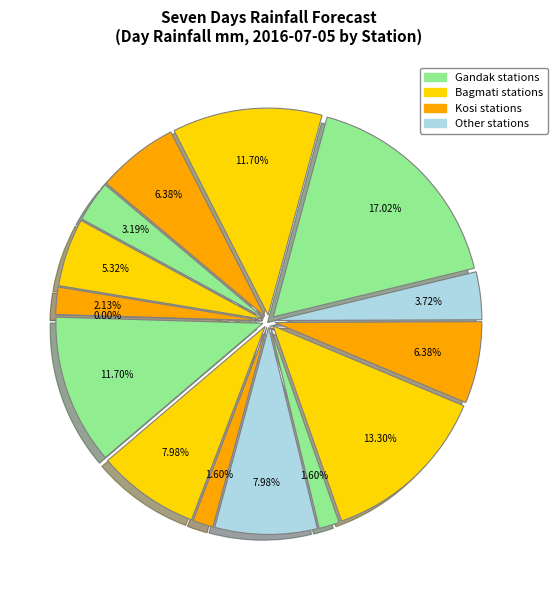

Is there any slice that represents more than half of the pie?

No